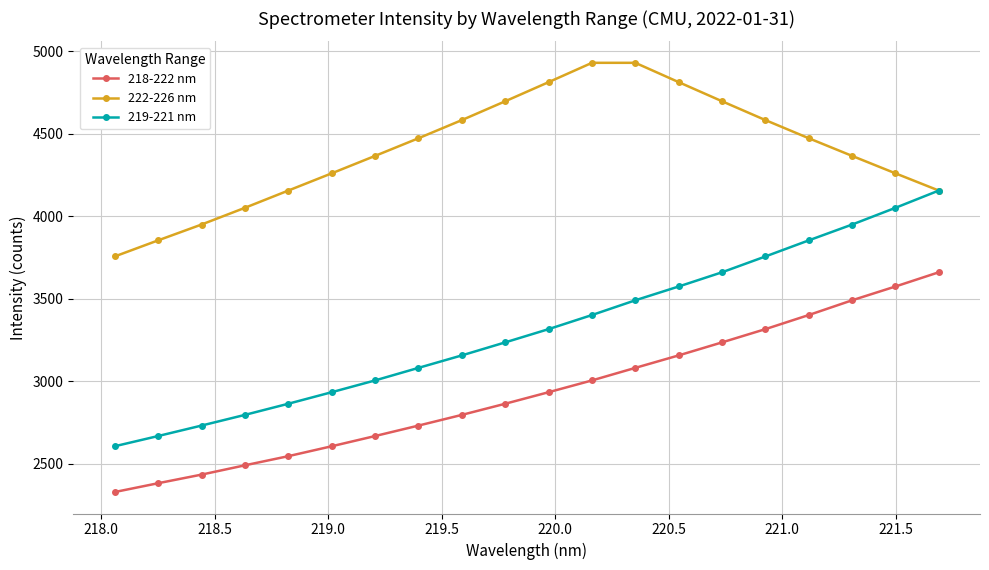

True or false: 218-222 nm has more than 2 points higher than both neighbors.

False